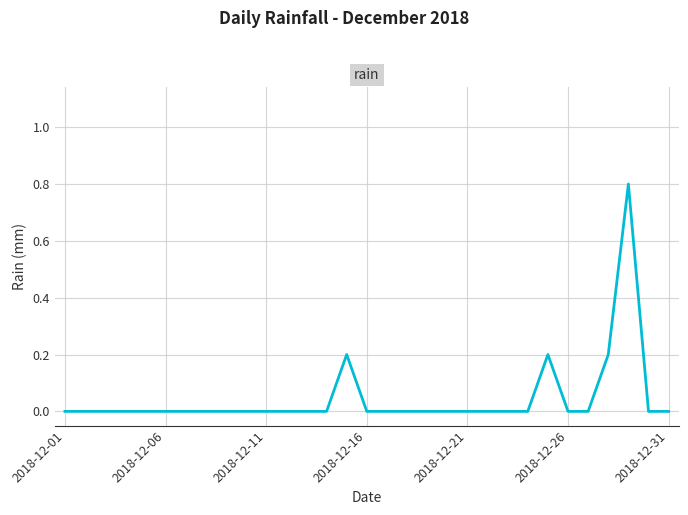

What is the greatest value displayed?

0.8